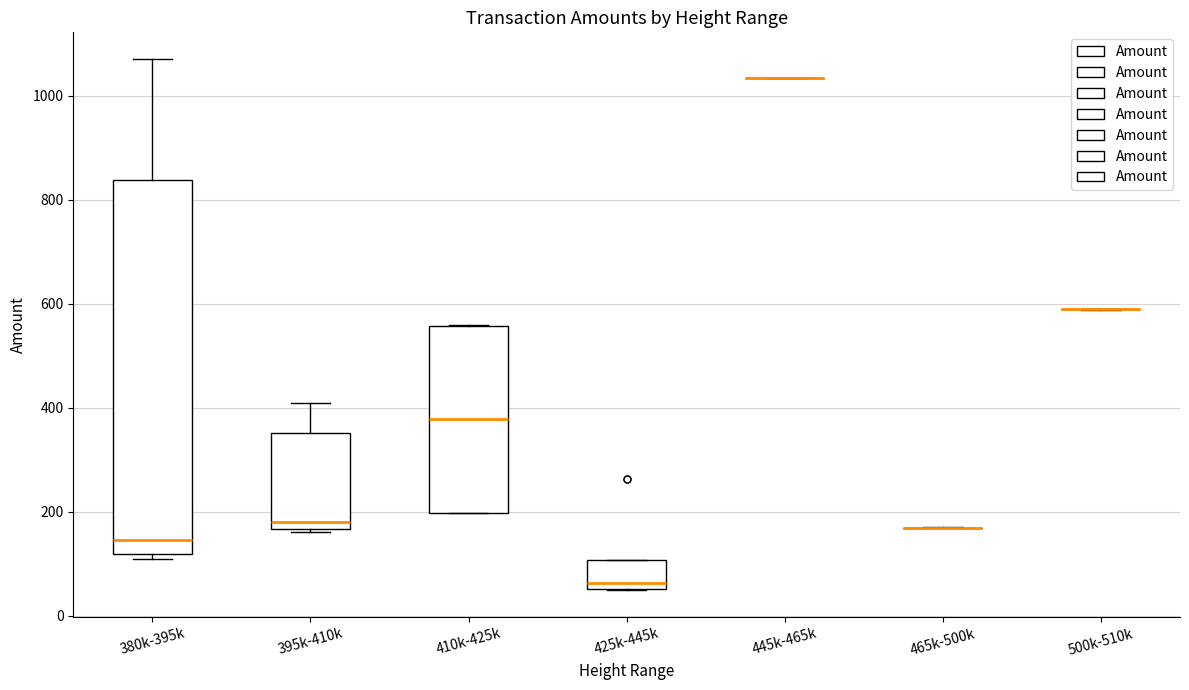

Which box is the tallest, from its lower edge to its upper edge?

380k-395k